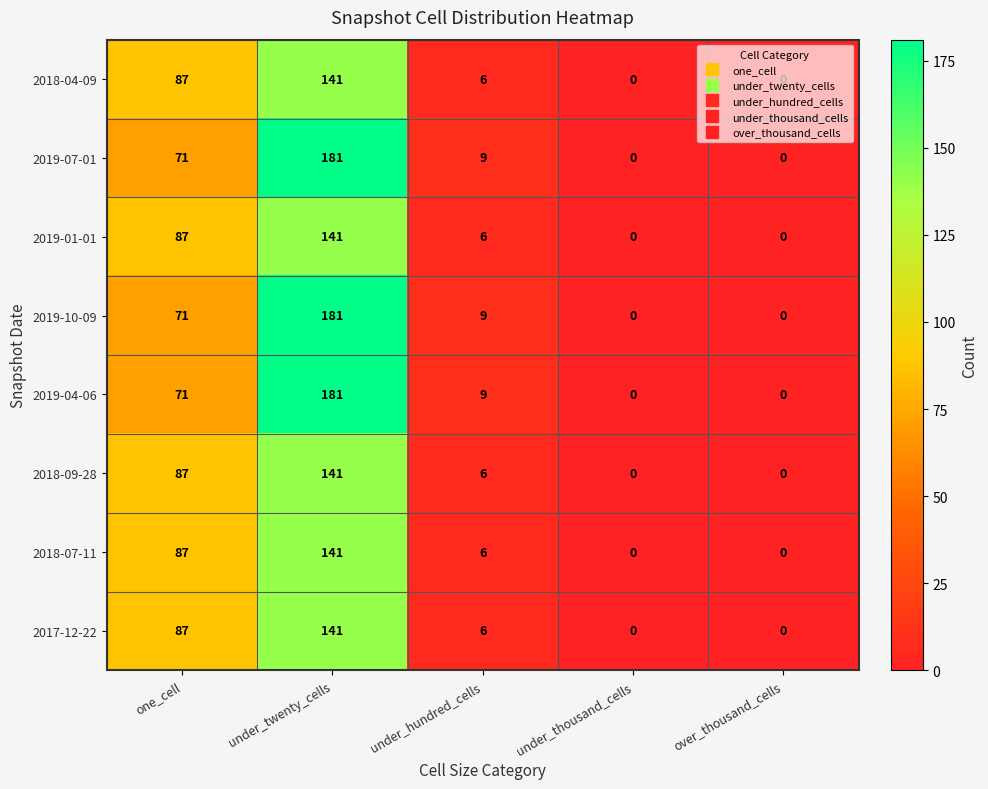

What is the sum of all 2019-07-01 values?

261